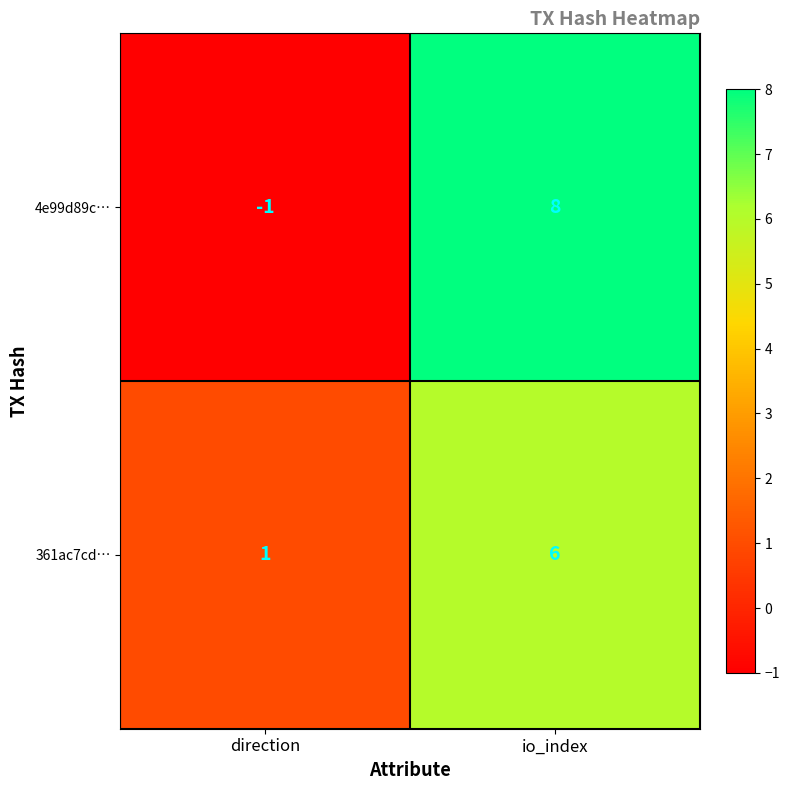

At which label does 4e99d89c… reach its minimum?

direction